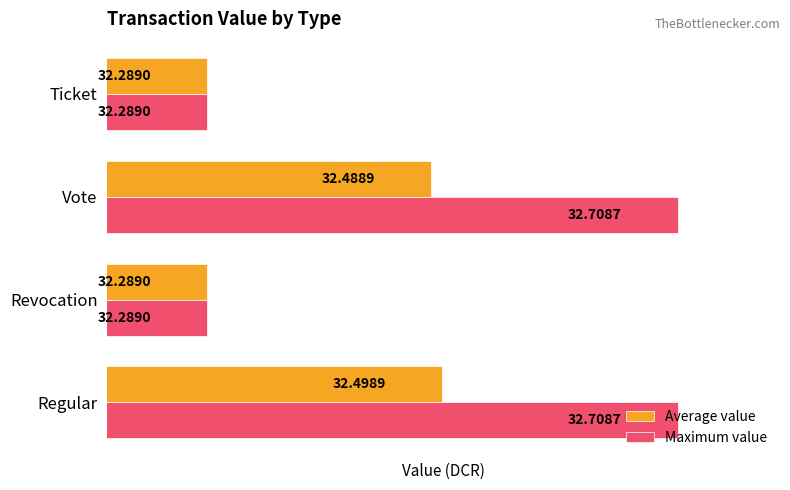

At Regular, list the series in order from largest to smallest.

Maximum value, Average value